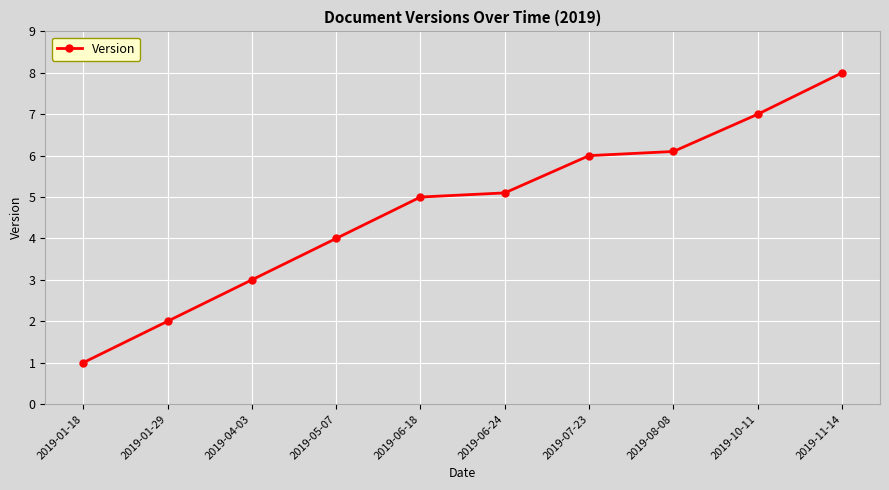

What is the label of the 3rd point from the right?

2019-08-08